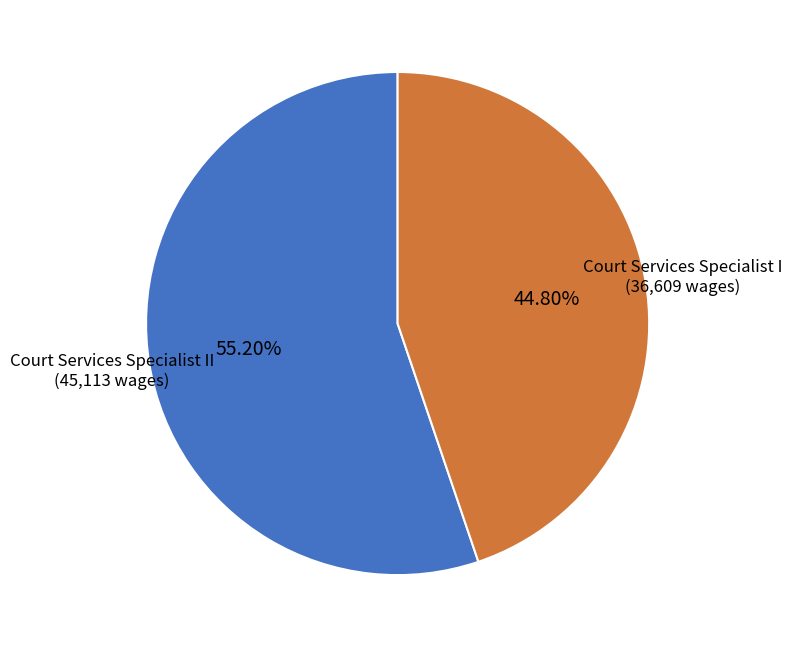

Which category has the biggest portion of the pie?

Court Services Specialist II